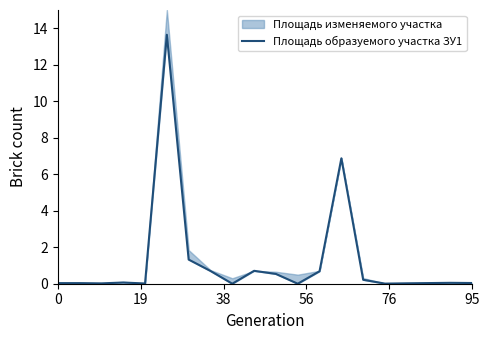

What is the label of the 14th point from the left?

13